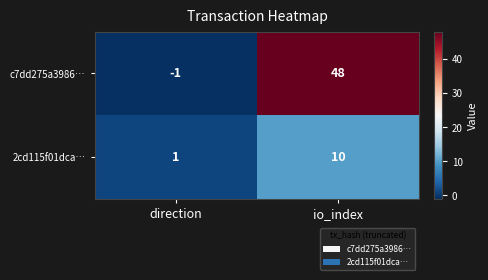

What is the sum of the c7dd275a3986… values at direction and io_index?

47